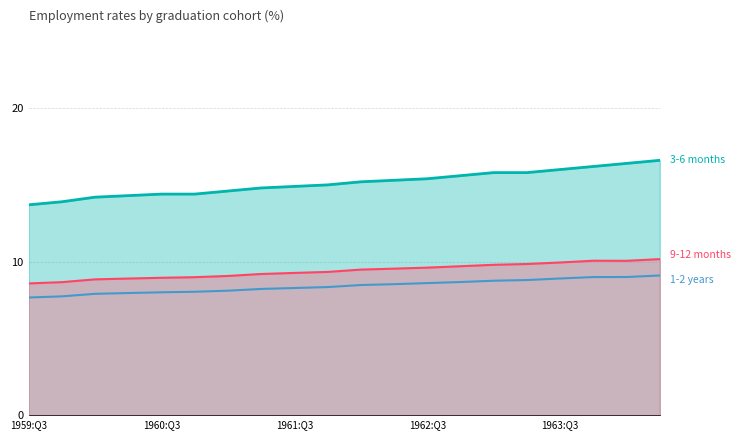

What is the minimum value shown in the chart?

7.7